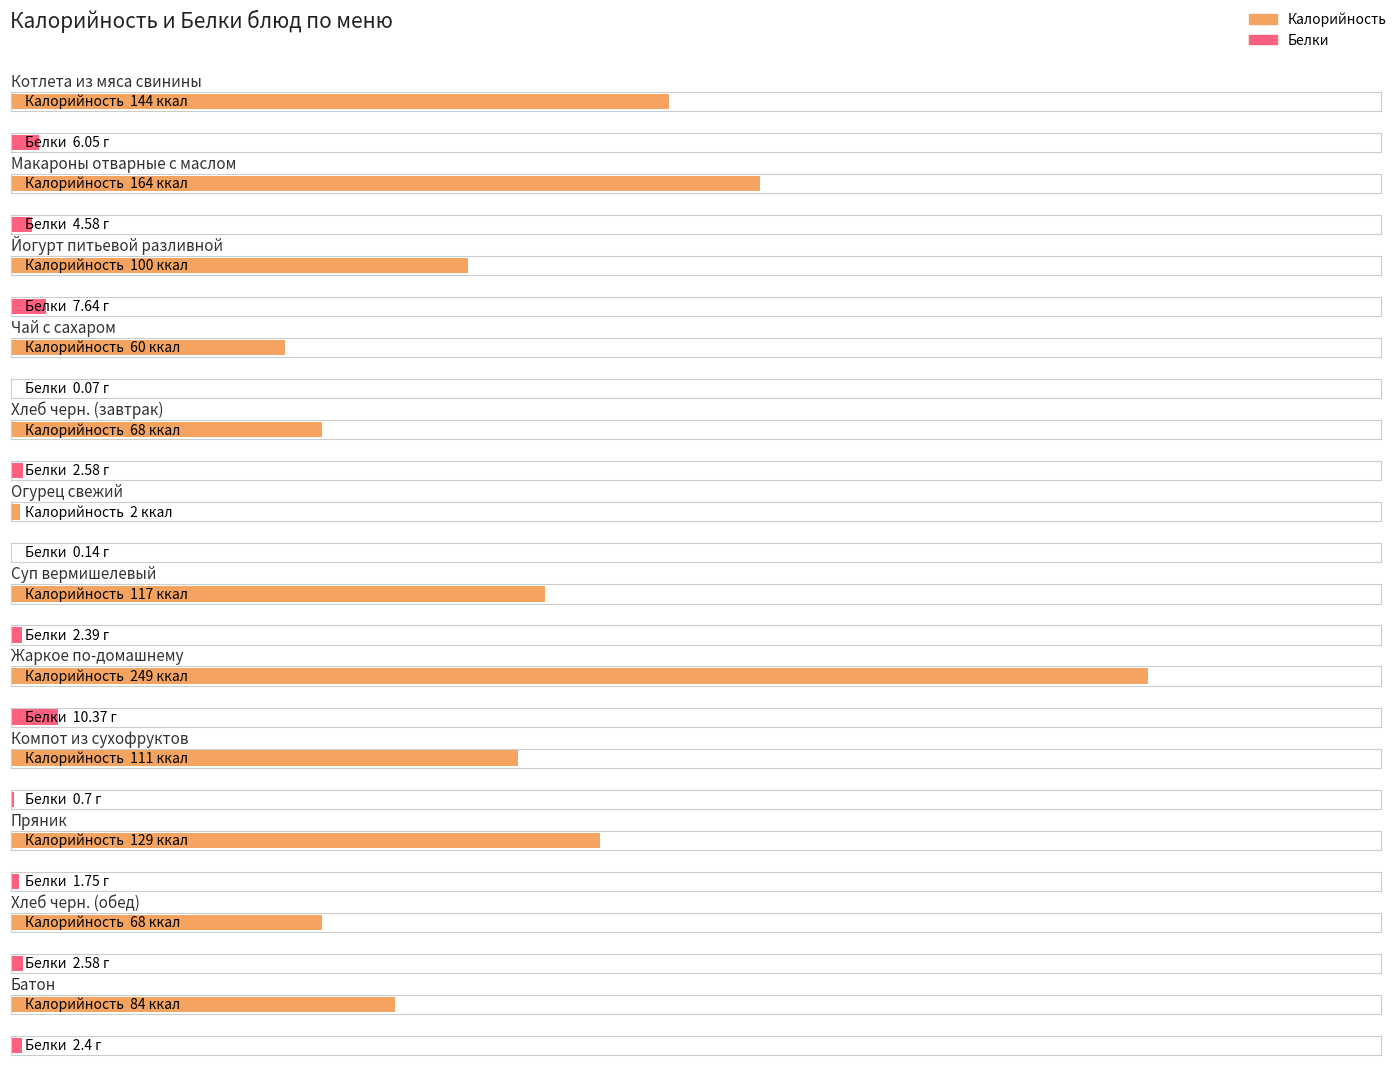

What is the label of the 9th bar from the left?

Компот из сухофруктов